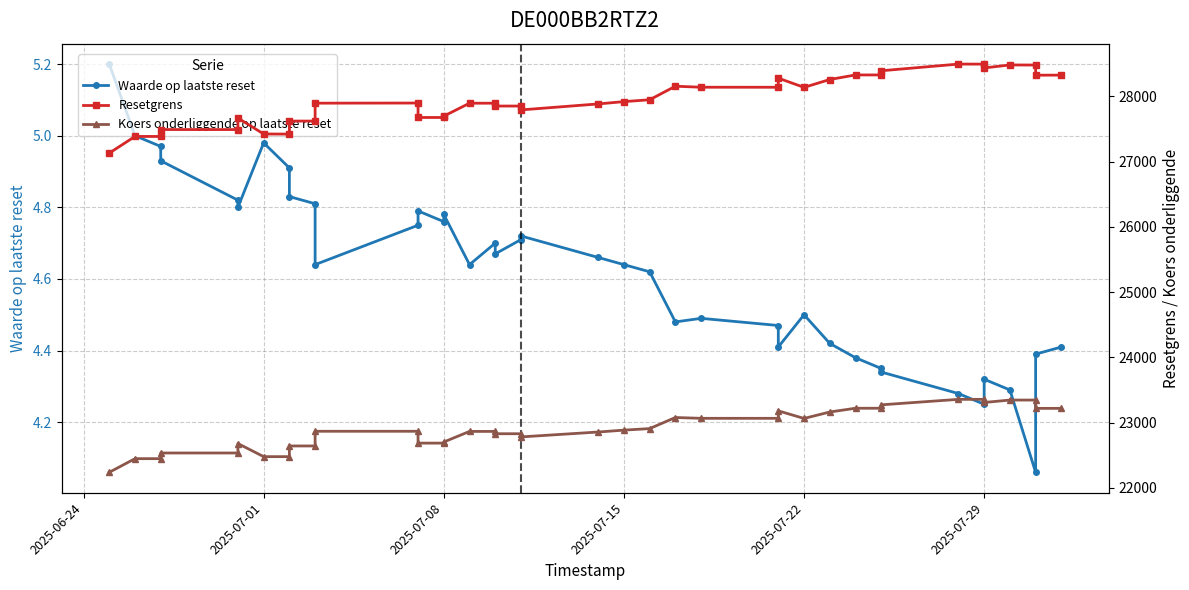

List the series in order of their overall mean, lowest first.

Waarde op laatste reset, Koers onderliggende op laatste reset, Resetgrens